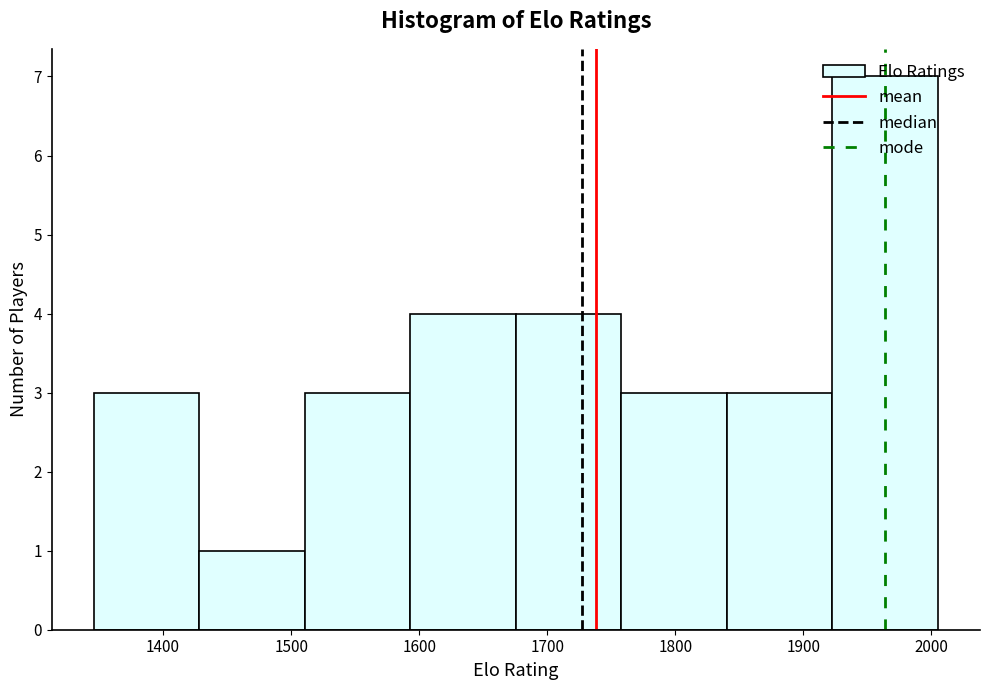

What is the height of the bar covering 1840 to 1920 on the x-axis? Neither the bar edges nor the heights are printed on the chart, so give them approximately, as read against the axes.

3